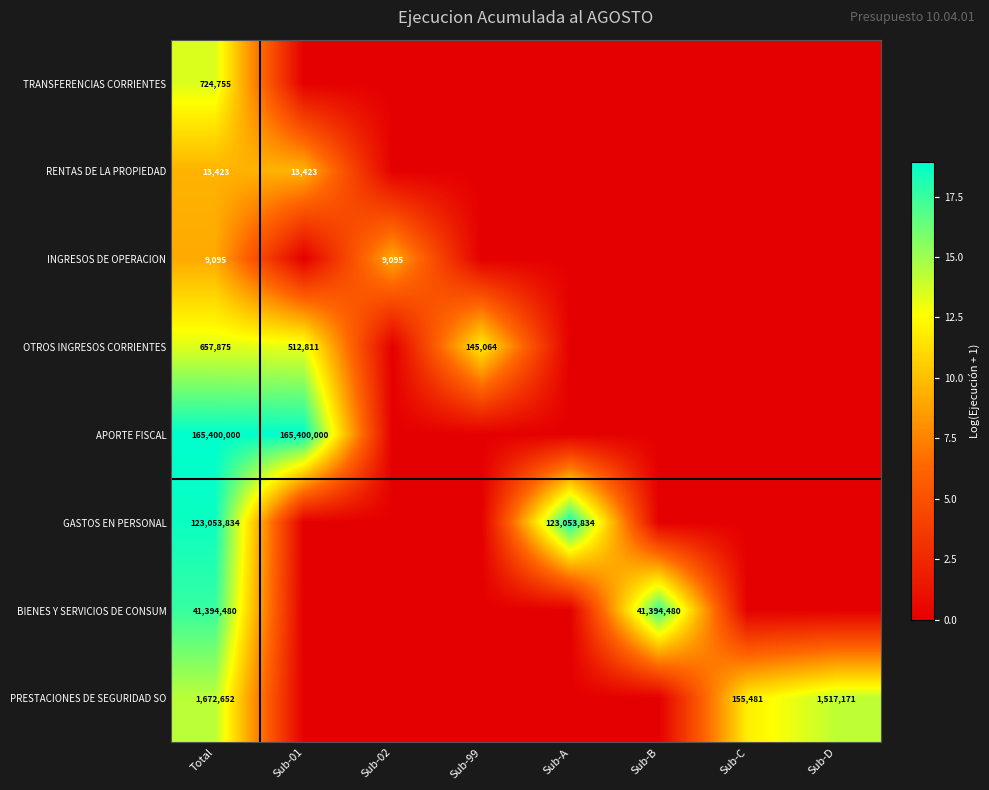

The value of OTROS INGRESOS CORRIENTES at Sub-99 is 239723. True or false?

False